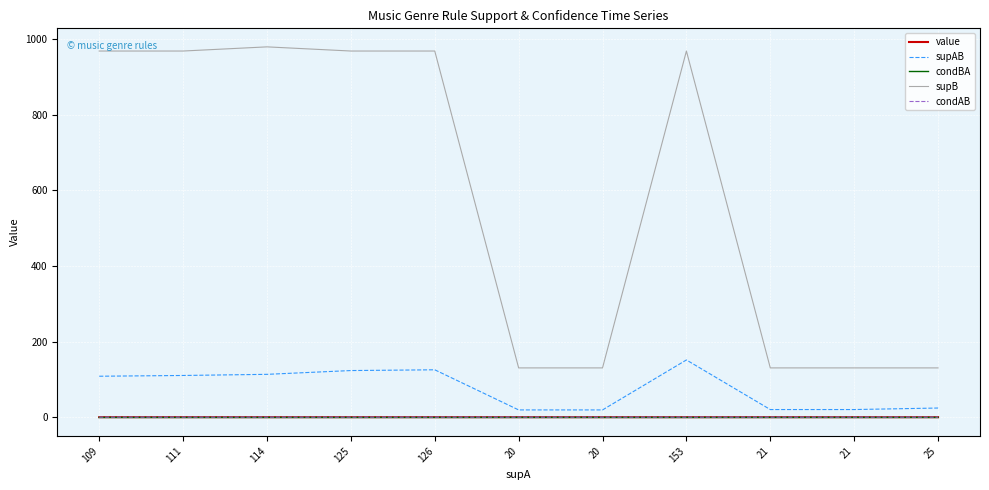

True or false: supB and value intersect in this chart.

False